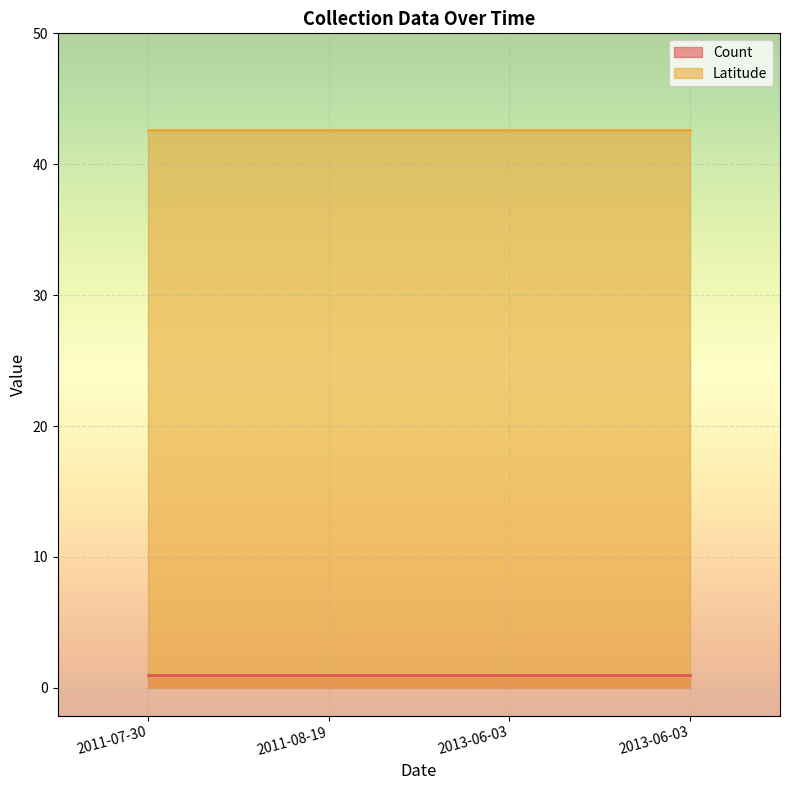

Between 2011-07-30 and 2011-08-19, which series saw the biggest shift?

Count